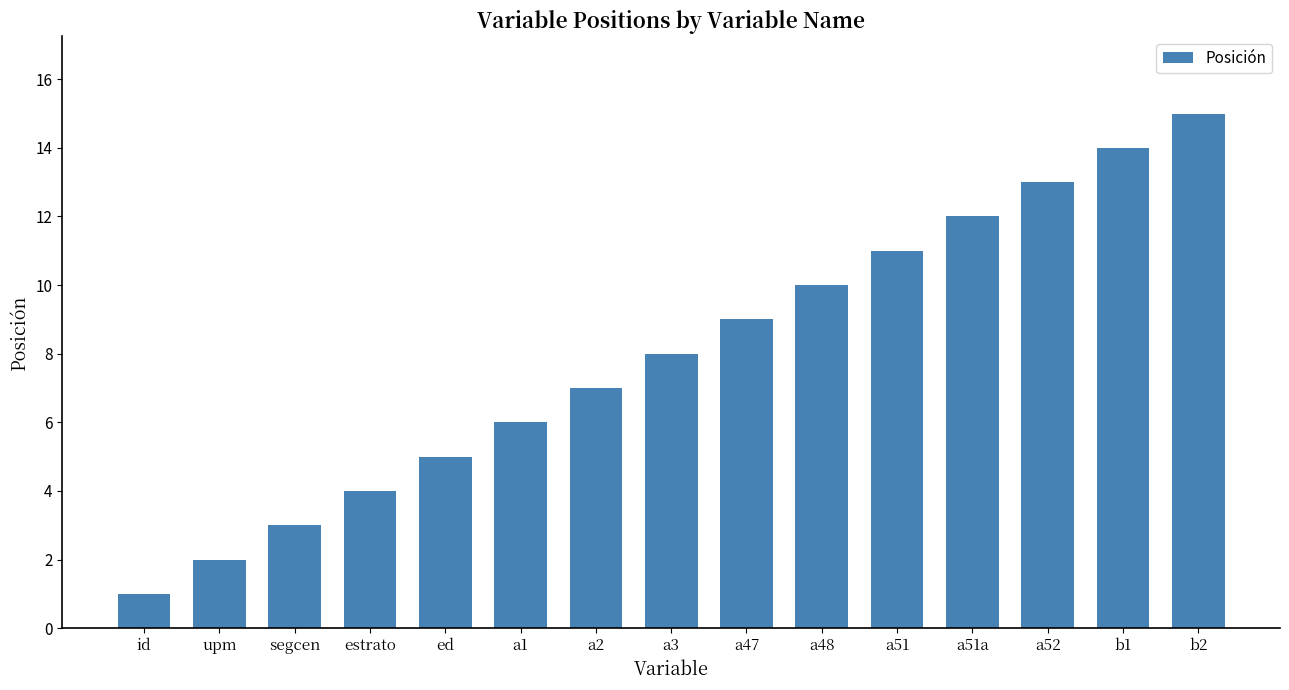

Reading right to left, what are all the values shown in this chart?

15	14	13	12	11	10	9	8	7	6	5	4	3	2	1